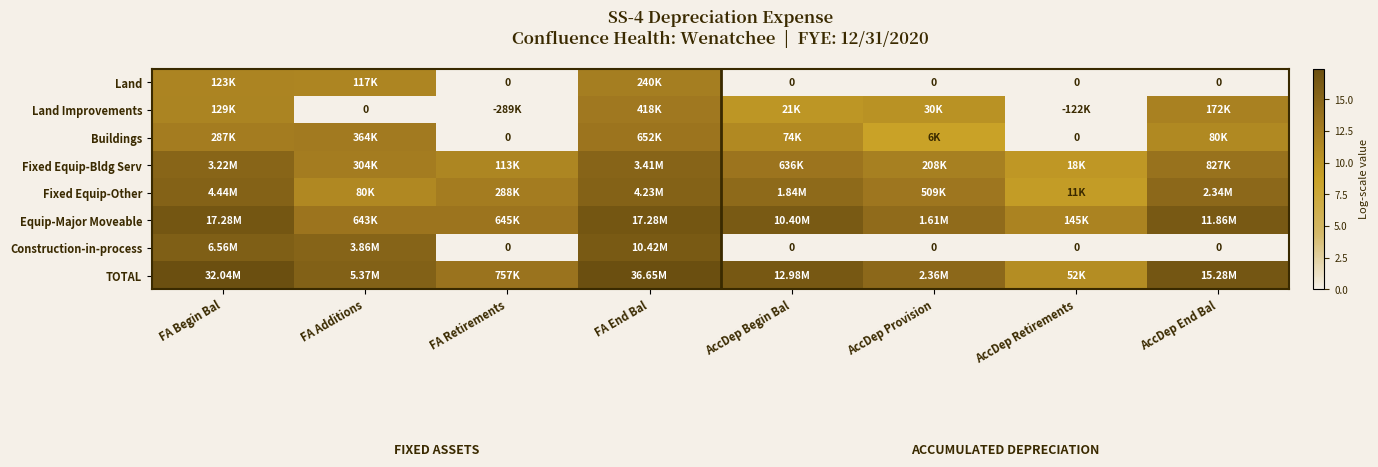

Count the number of categories in the chart.

8